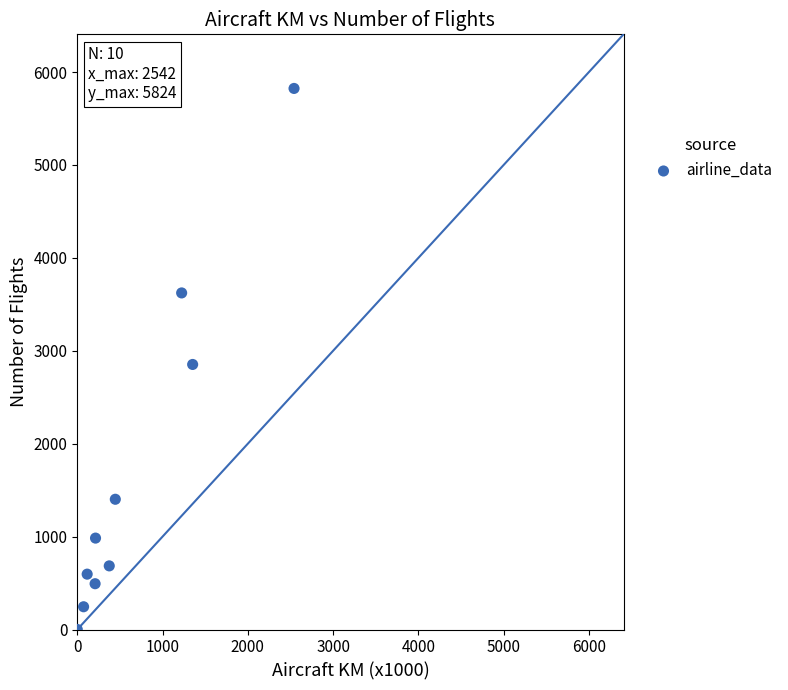

What is the average X value?

655